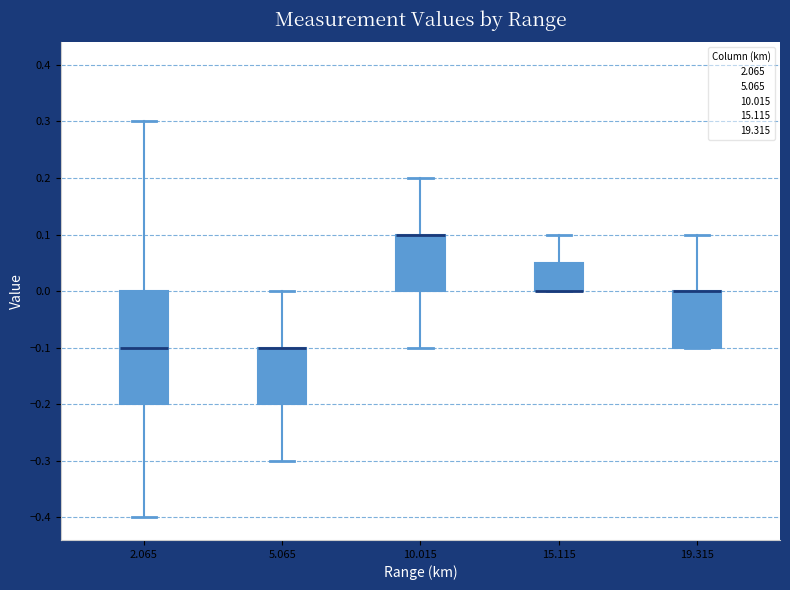

Reading left to right, read every box against the y-axis: the position of its median line, the range the box covers, and the ends of its whiskers. The values are not printed on the chart, so give them approximately, as read against the axis.

2.065: median -0.10, box -0.20 to 0.00, whiskers -0.40 to 0.30
5.065: median -0.10 (drawn on the box's upper edge), box -0.20 to -0.10, whiskers -0.30 to 0.00
10.015: median 0.10 (drawn on the box's upper edge), box 0.00 to 0.10, whiskers -0.10 to 0.20
15.115: median 0.00 (drawn on the box's lower edge), box 0.00 to 0.05, whiskers 0.00 to 0.10
19.315: median 0.00 (drawn on the box's upper edge), box -0.10 to 0.00, whiskers -0.10 to 0.10